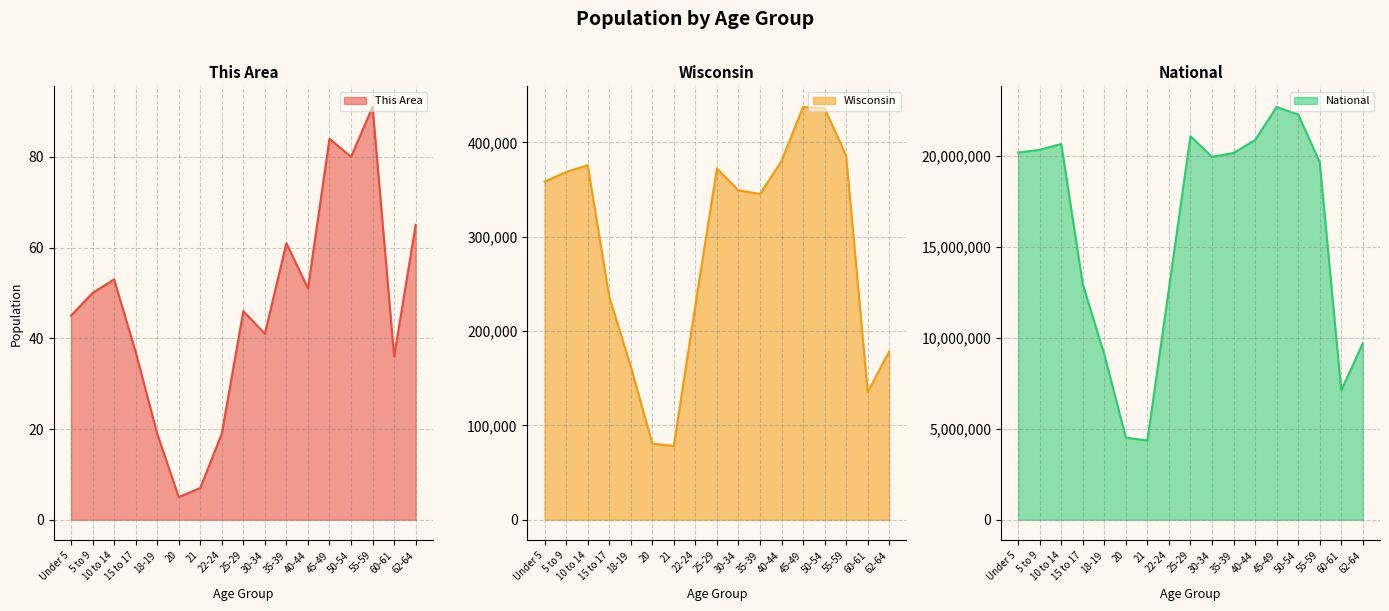

What is the difference between the National values at 25-29 and 18-19?

12015760